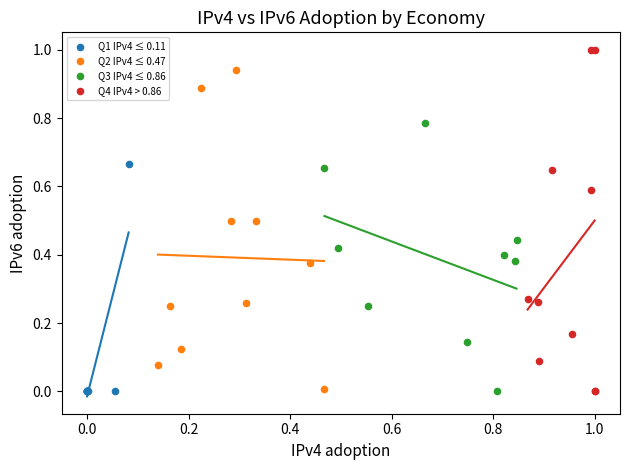

Which series reaches the maximum Y coordinate?

Q4 IPv4 > 0.86